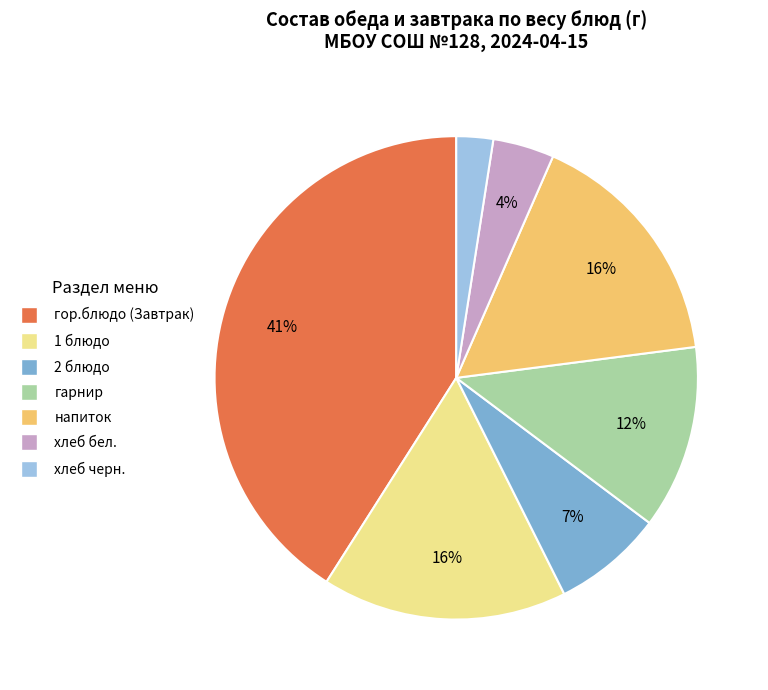

To the nearest percent, what is the combined percentage of напиток and гарнир?

29%